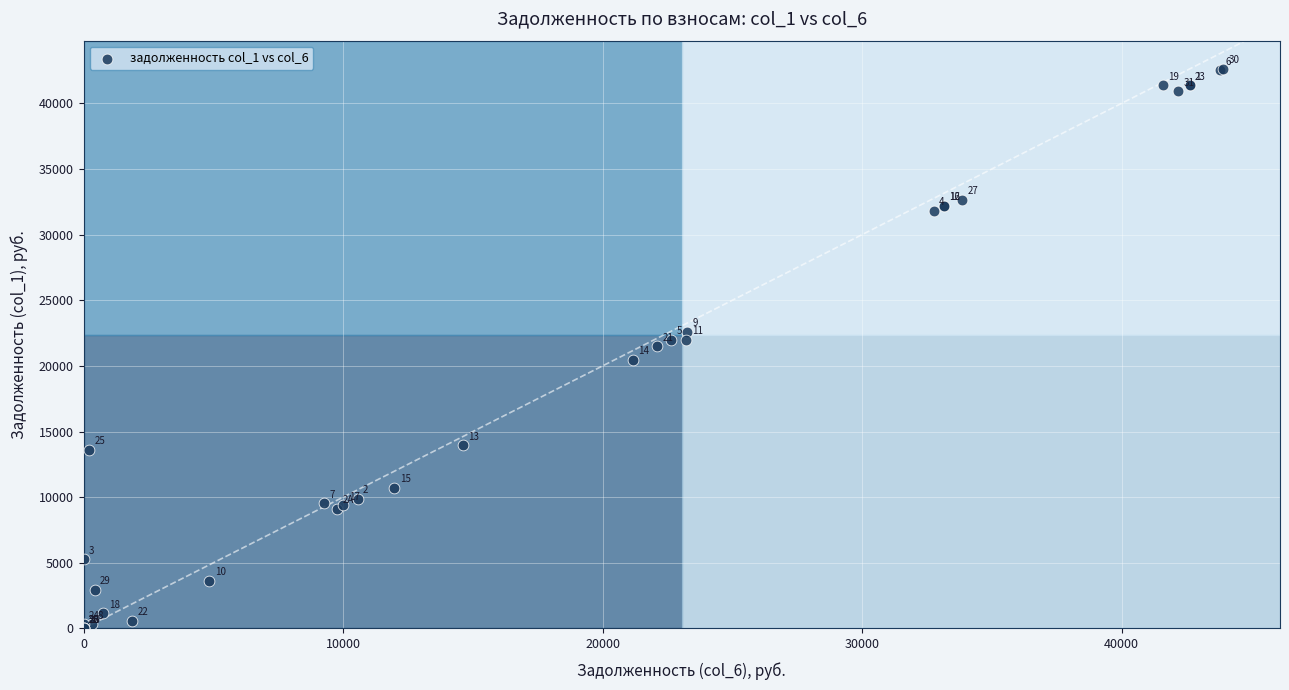

What Y value in the scatter plot is closest to 21320?

21477.3